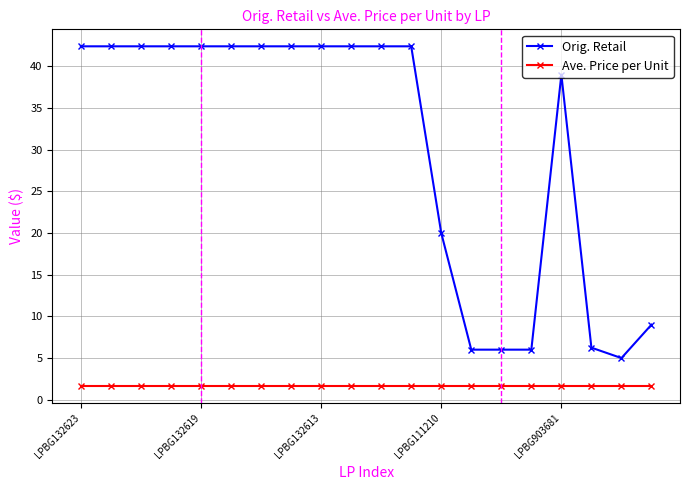

Rank the series by their maximum value, from highest to lowest.

Orig. Retail, Ave. Price per Unit